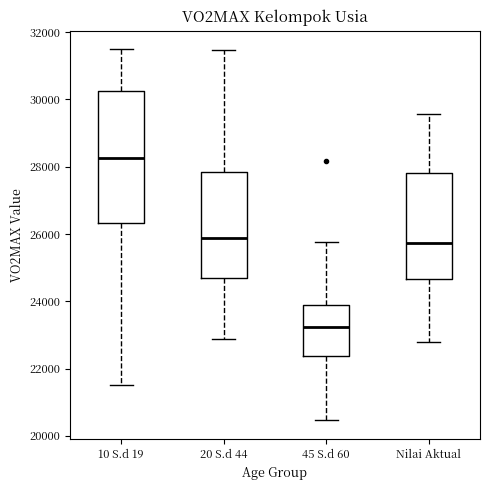

Which box is the tallest, from its lower edge to its upper edge?

10 S.d 19